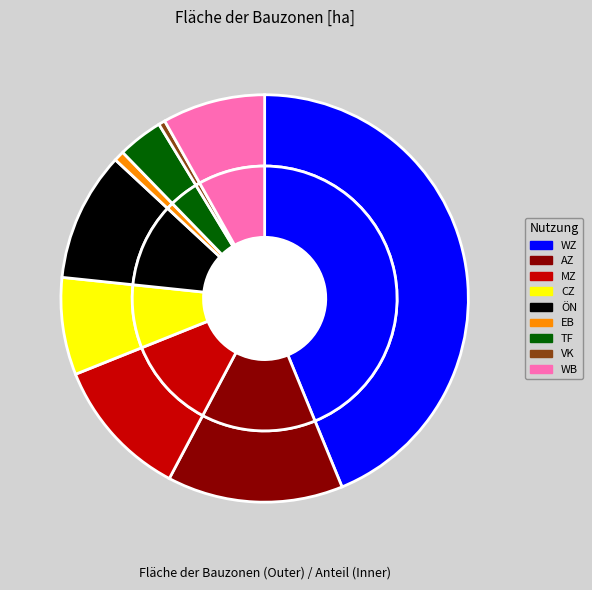

Which slice is the largest?

Wohnzonen